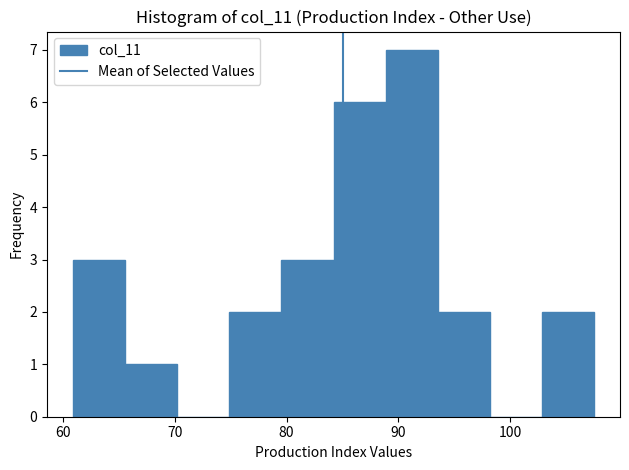

Reading left to right, transcribe this chart: for each bar, give the range it covers on the x-axis and its height. Neither the bar edges nor the heights are printed on the chart, so give them approximately, as read against the axes.

61 to 66: 3
66 to 70: 1
70 to 75: 0
75 to 80: 2
80 to 84: 3
84 to 89: 6
89 to 94: 7
94 to 98: 2
98 to 103: 0
103 to 108: 2